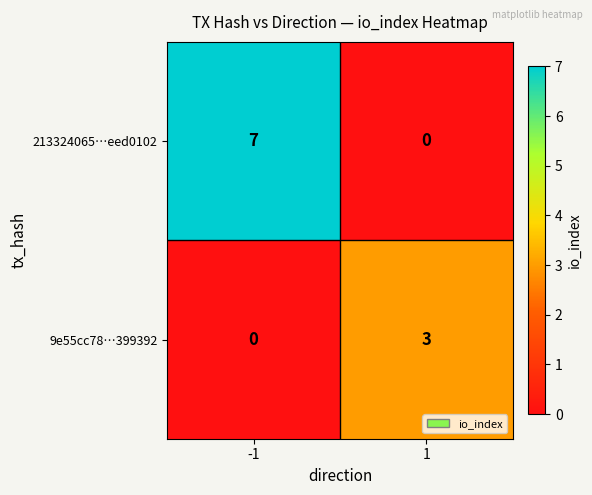

Reading right to left, extract all data points from this chart.

213324065…eed0102: 1=0	-1=7
9e55cc78…399392: 1=3	-1=0